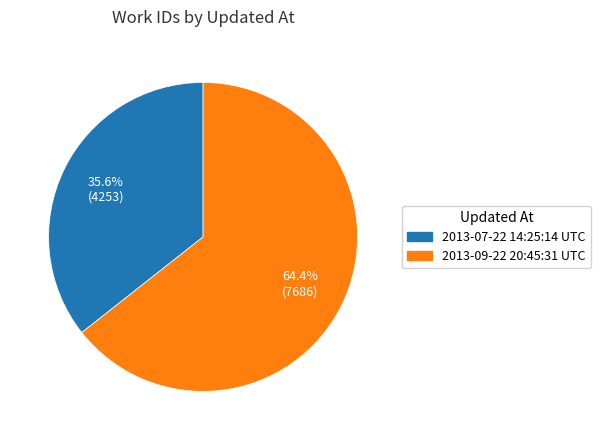

Which has a higher value, 2013-09-22 20:45:31 UTC or 2013-07-22 14:25:14 UTC?

2013-09-22 20:45:31 UTC